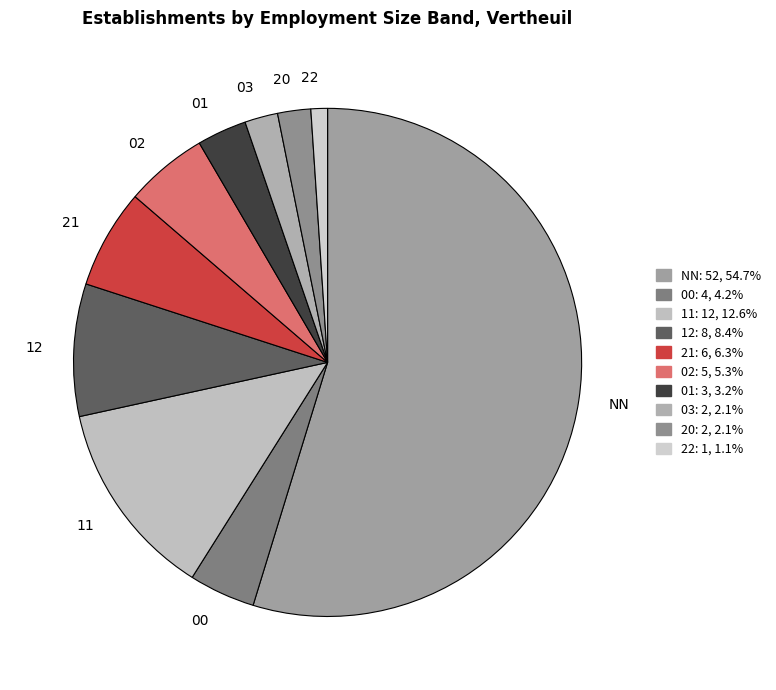

Which slice is the smallest?

22